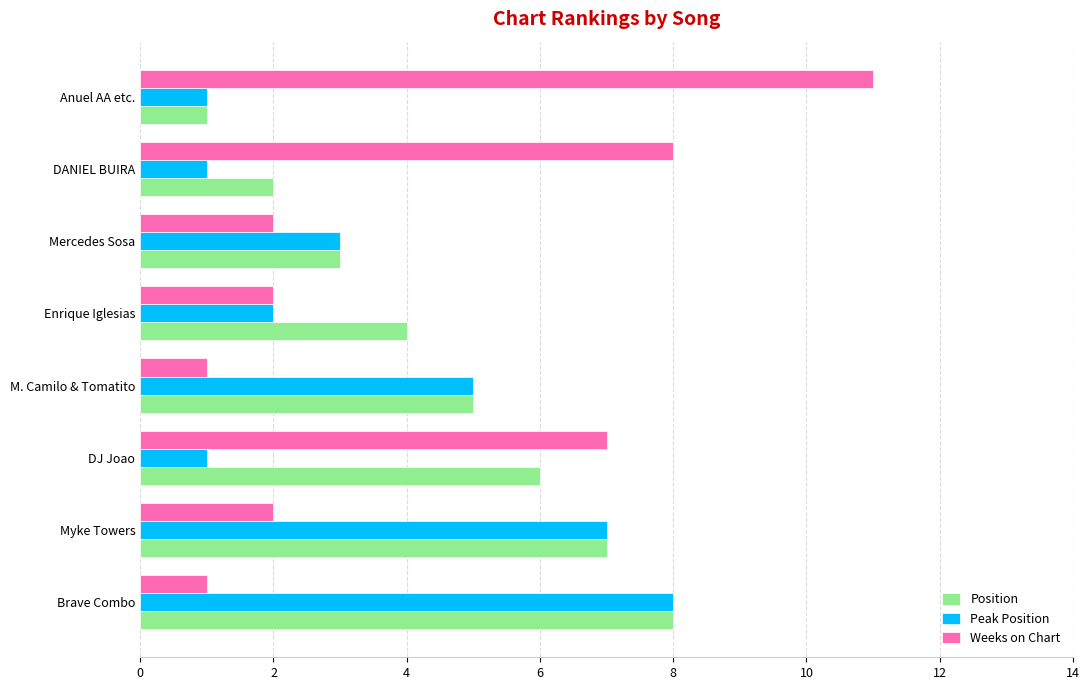

What is the difference between the highest and lowest values at Myke Towers?

5